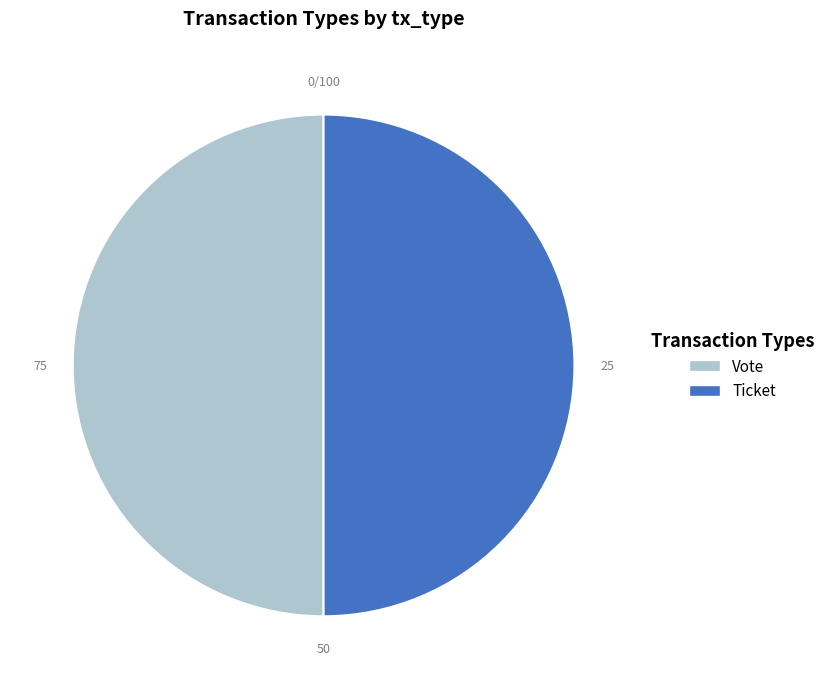

How many segments does this pie chart have?

2